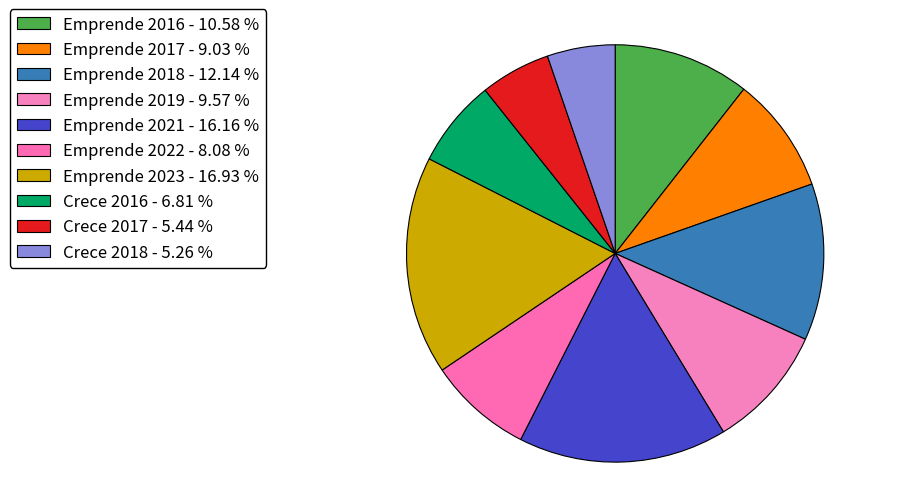

Count the number of slices in the pie.

10